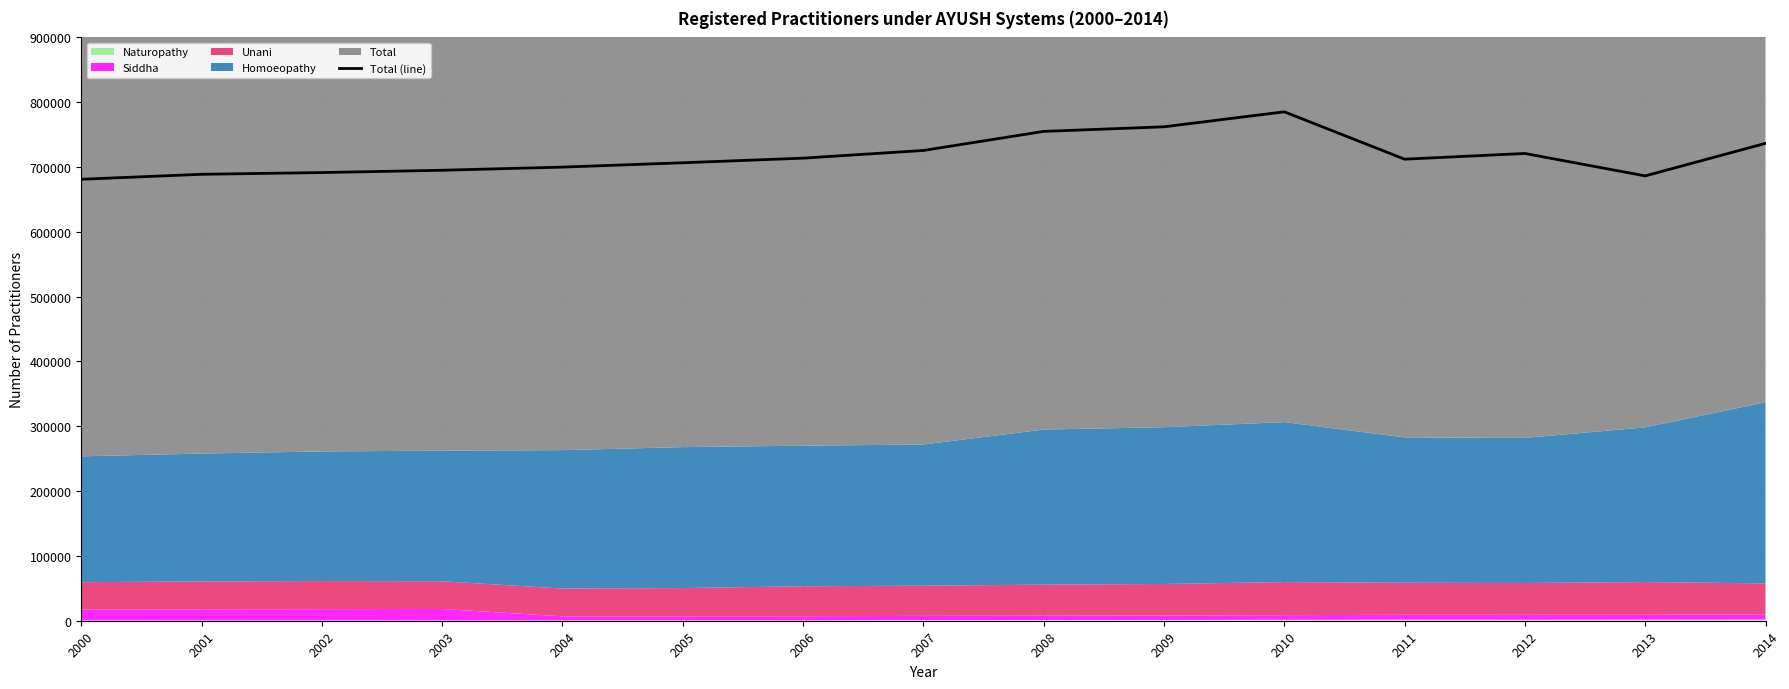

Reading left to right, what are all the values shown in this chart?

681124	688802	691470	695024	699883	706586	713684	725568	754985	762072	785185	712121	720937	686319	736538